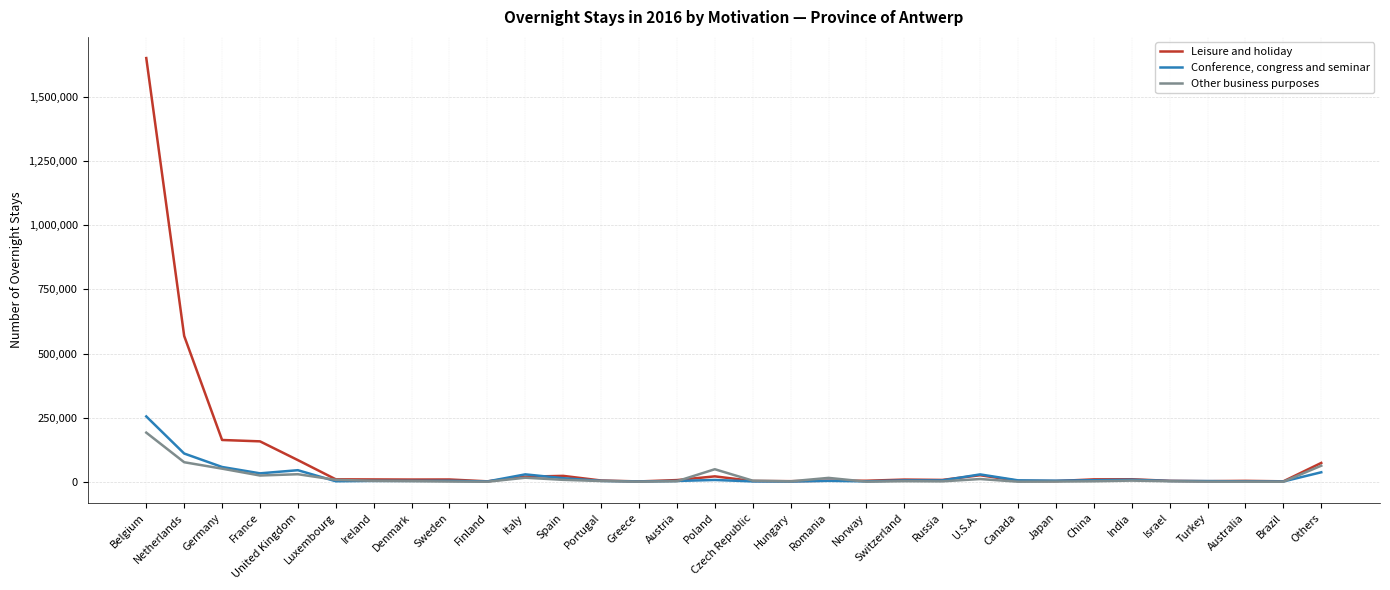

Rank the series by their maximum value, from highest to lowest.

Leisure and holiday, Conference, congress and seminar, Other business purposes